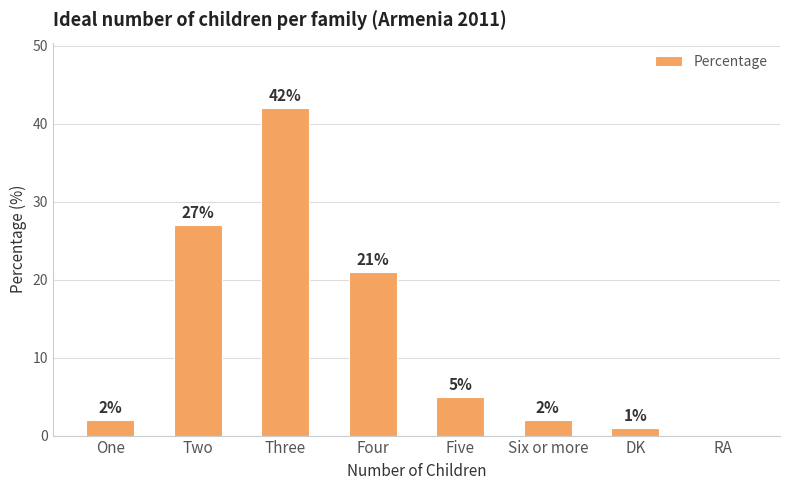

How many positive values are there?

7